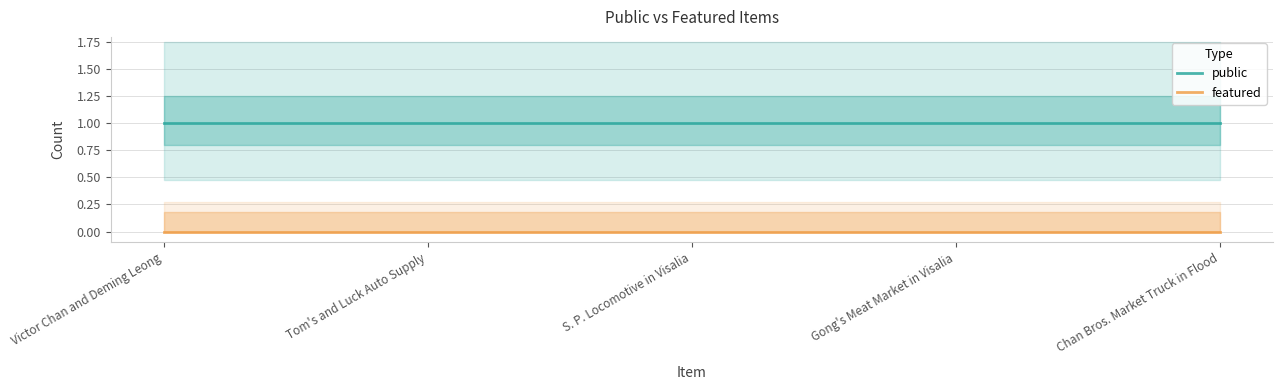

What is the sum of all public values?

5